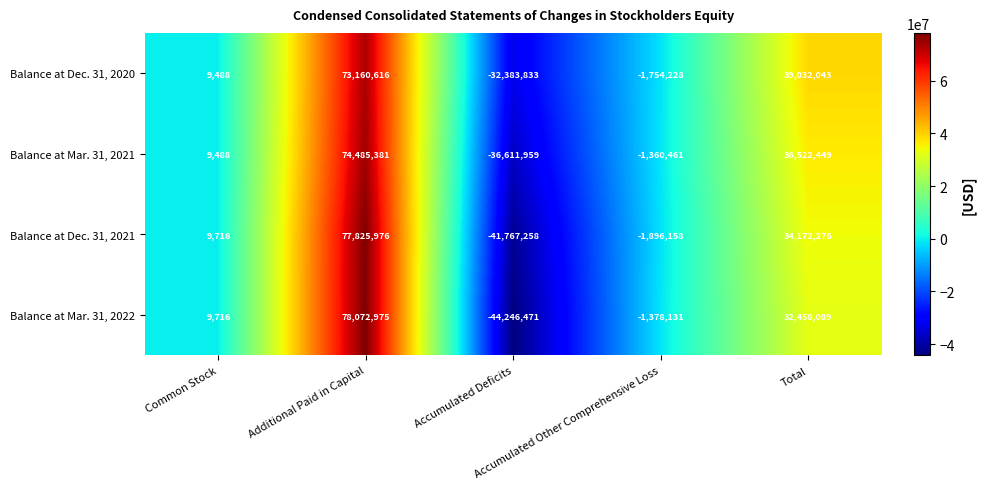

What is the average value of the Balance at Mar. 31, 2021 series?

14608980